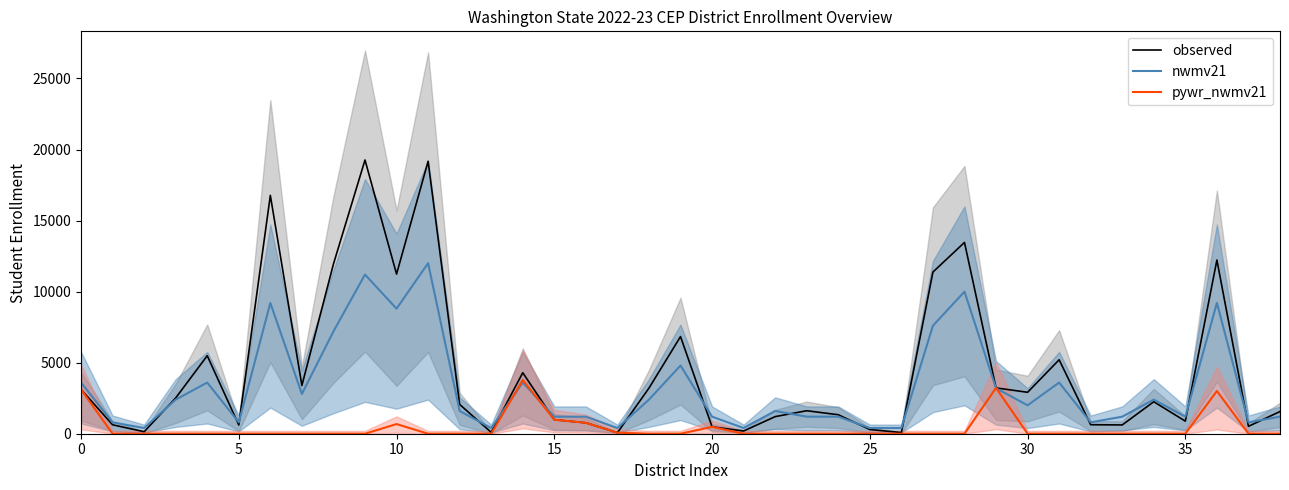

How many distinct data groups are displayed?

3